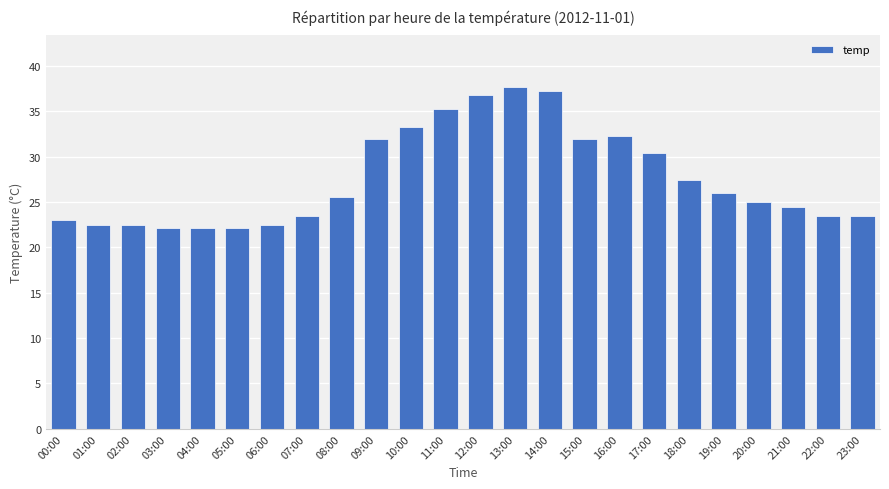

What position from the left is 05:00?

6